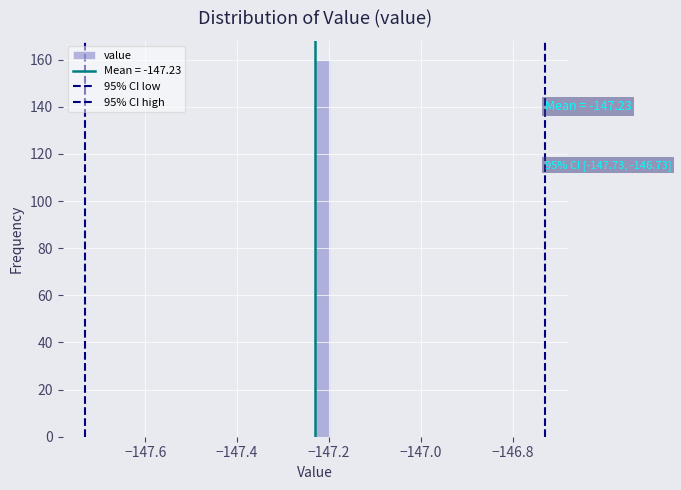

Around what value on the x-axis is the tallest bar? Give the approximate position of its centre, as read against the axis.

-147.22